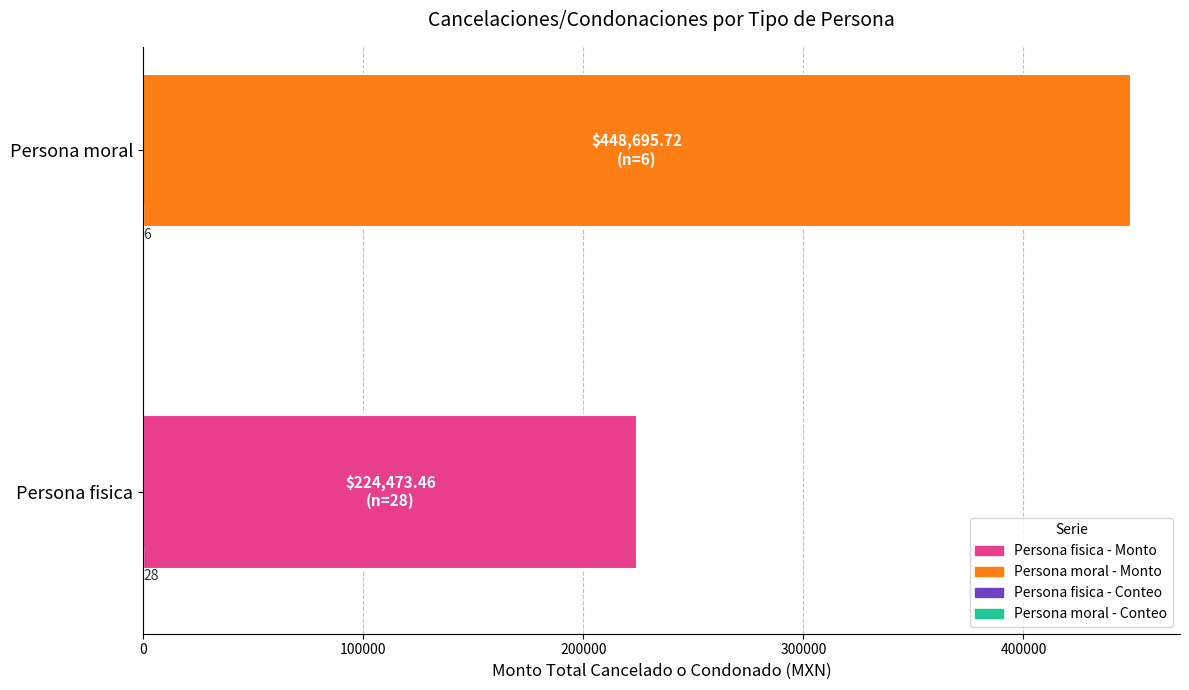

At which category is the sum across all series the highest?

Persona moral